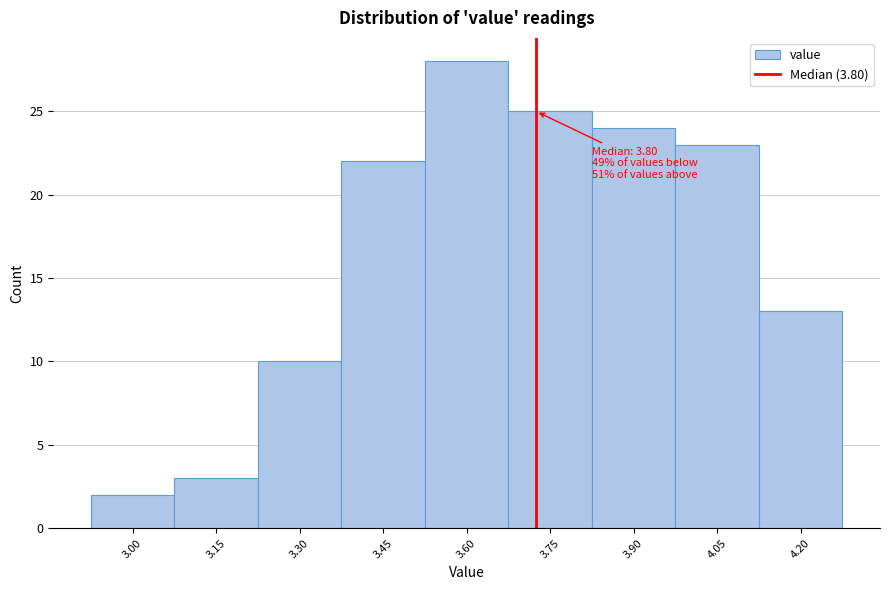

Reading left to right, extract all data points from this chart.

3.00=2	3.15=3	3.30=10	3.45=22	3.60=28	3.75=25	3.90=24	4.05=23	4.20=13